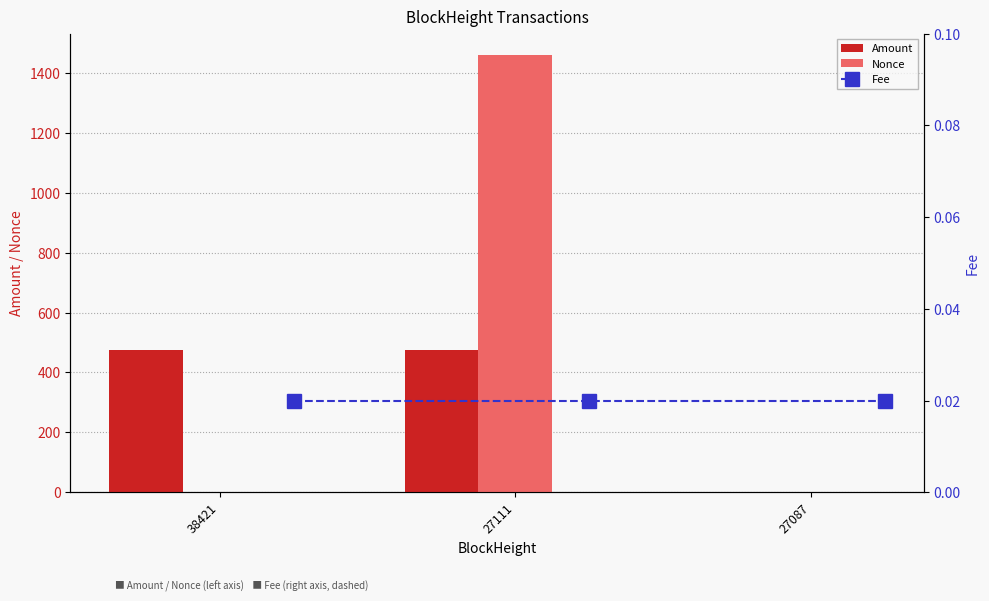

What is the difference between the maximum and minimum values in the Nonce series?

1458.0